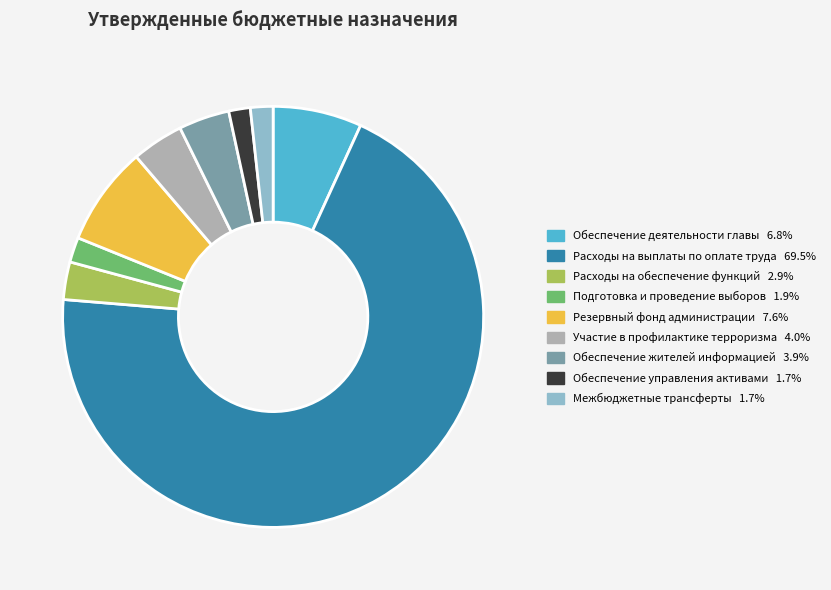

Approximately how many times larger is the value at Обеспечение управления активами compared to Обеспечение жителей информацией?

0.4